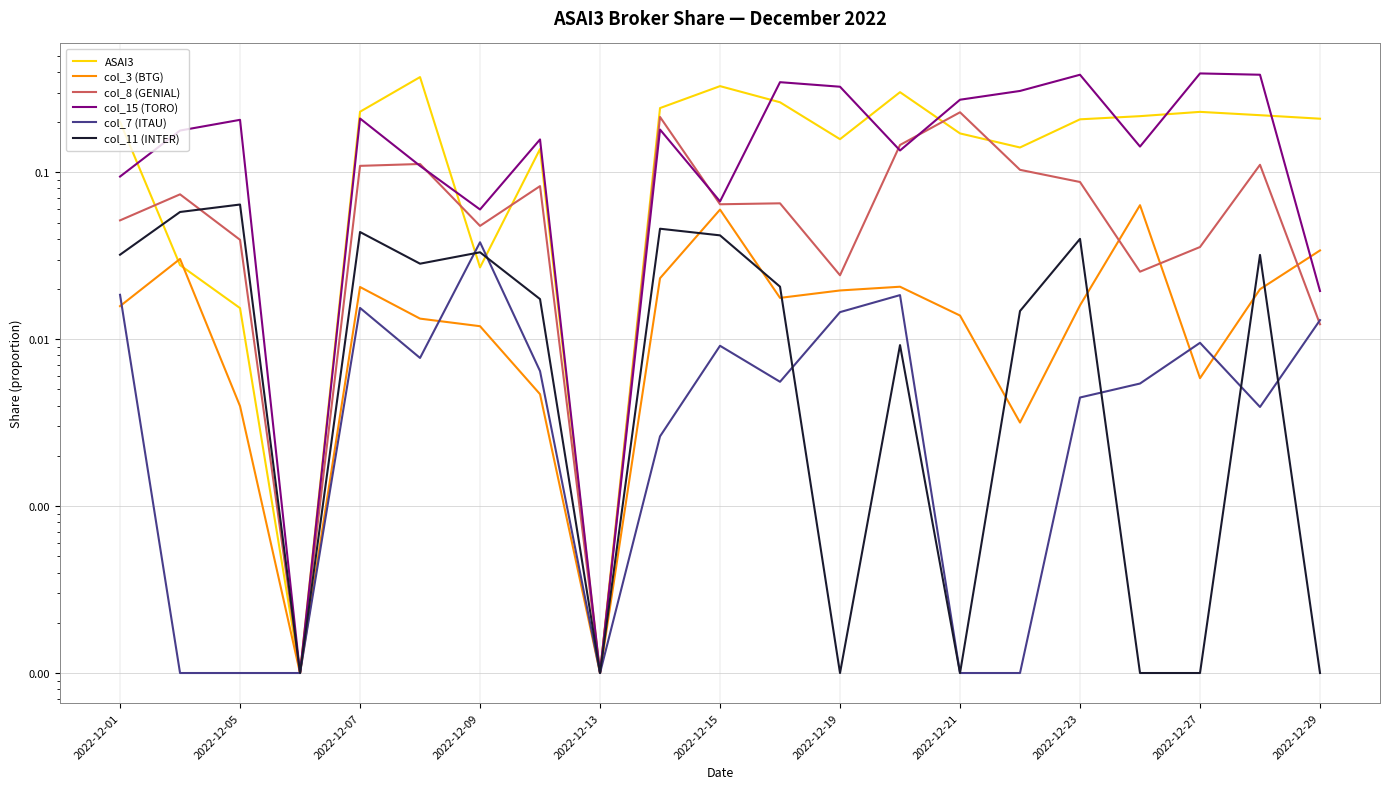

What is the total value across all series at 2022-12-23?

0.7